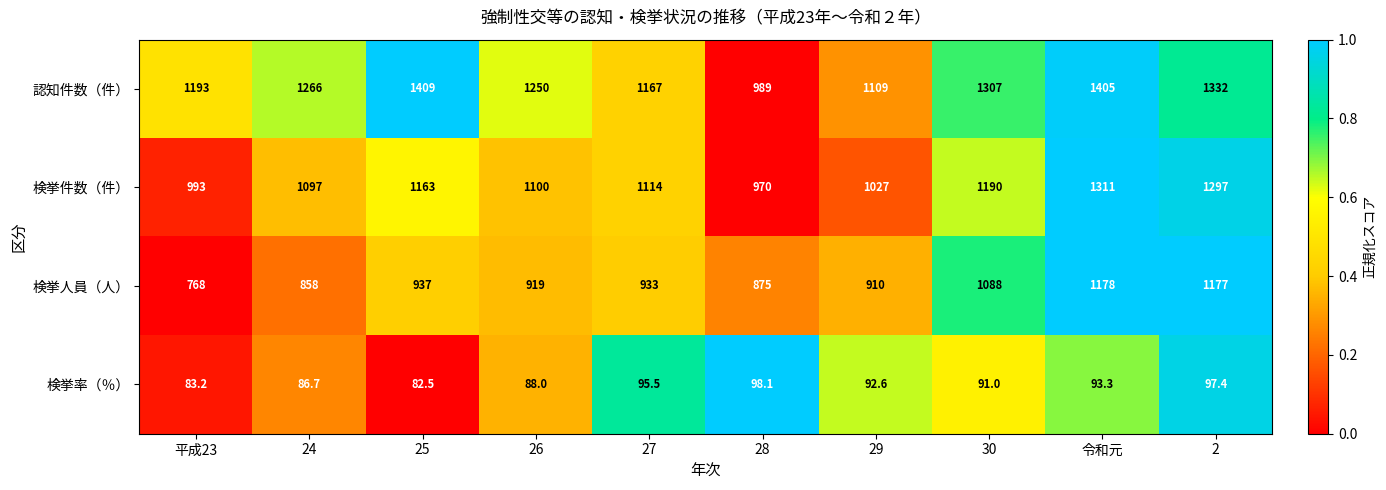

The 認知件数（件） series shows 1332.0 at 2. True or false?

True